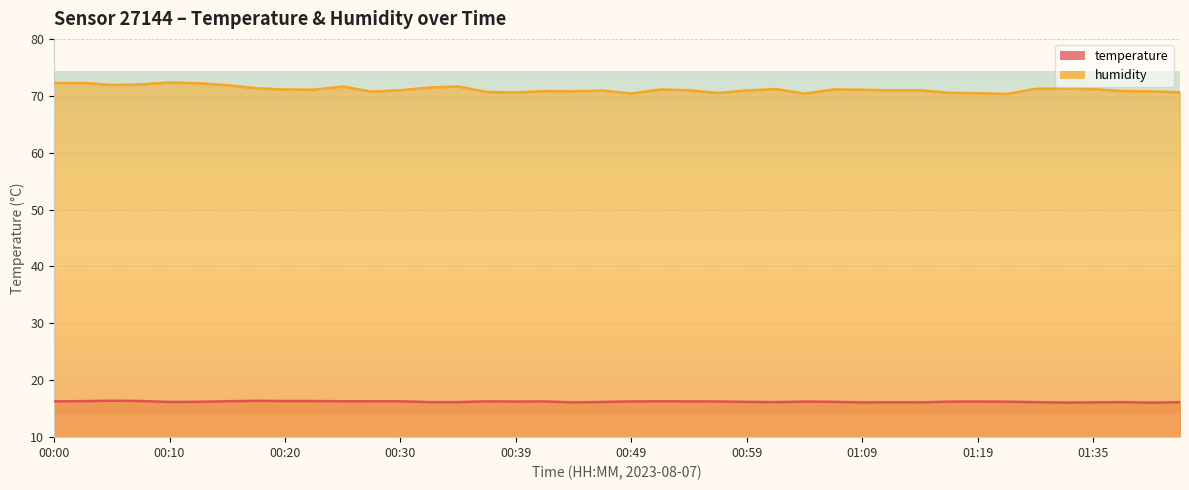

True or false: humidity has a value of 22.6 at 01:35.

False